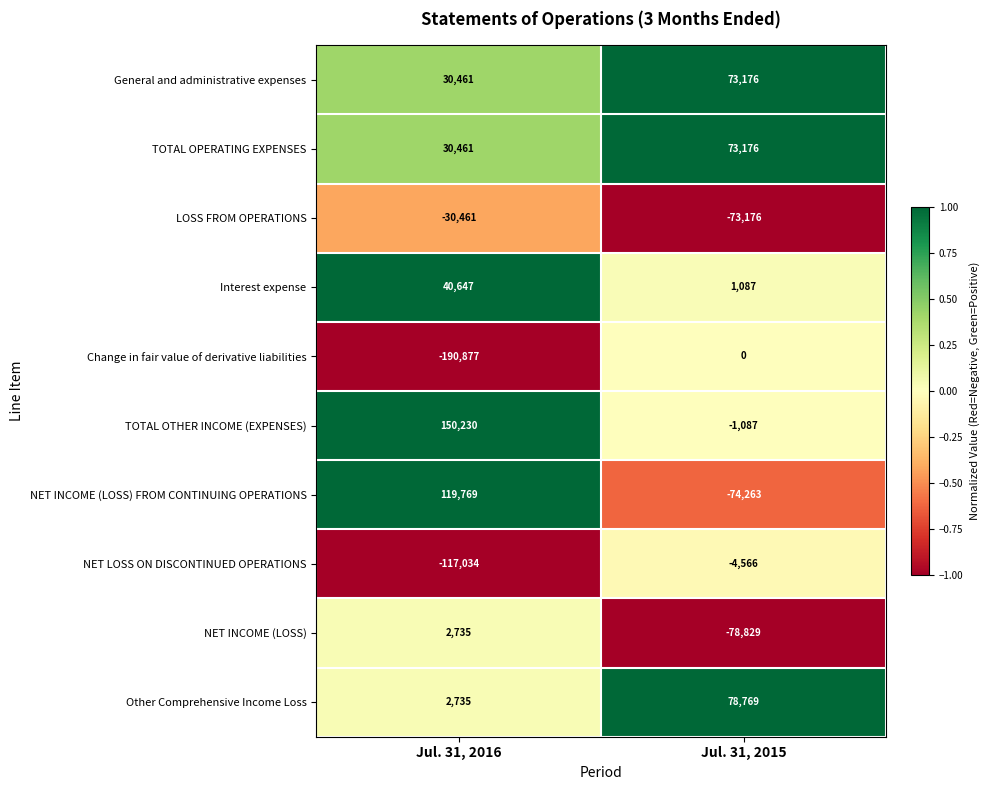

At which category does the chart reach its minimum across all series?

Jul. 31, 2016